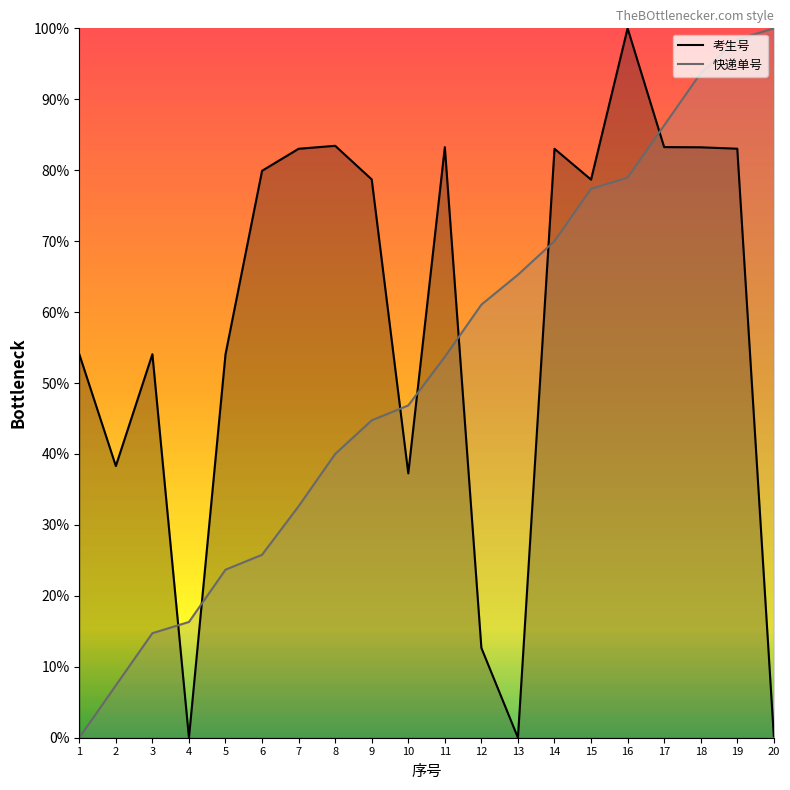

At 7, list the series in order from largest to smallest.

考生号, 快递单号